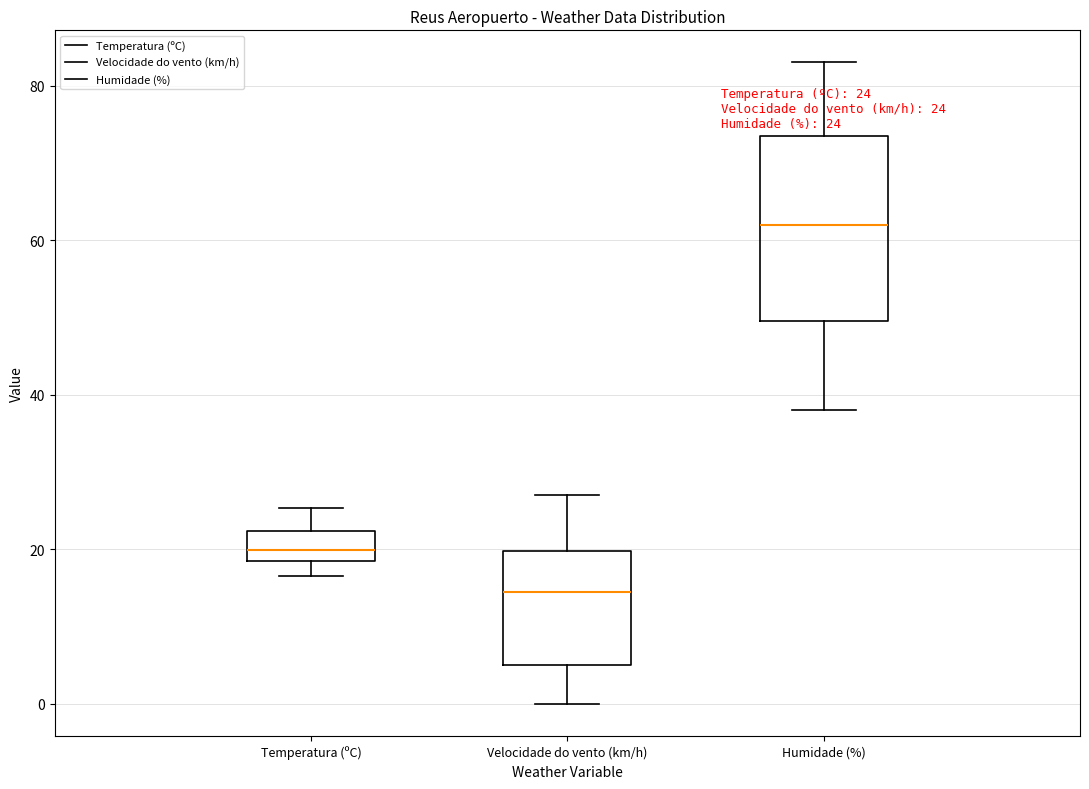

Which box is the tallest, from its lower edge to its upper edge?

Humidade (%)